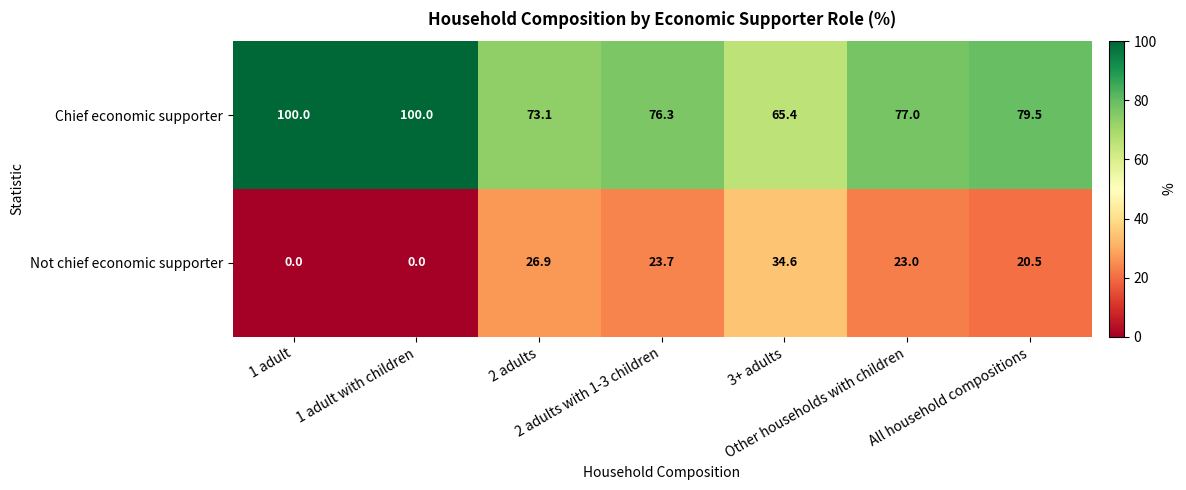

Rank the series by their maximum value, from highest to lowest.

Chief economic supporter, Not chief economic supporter